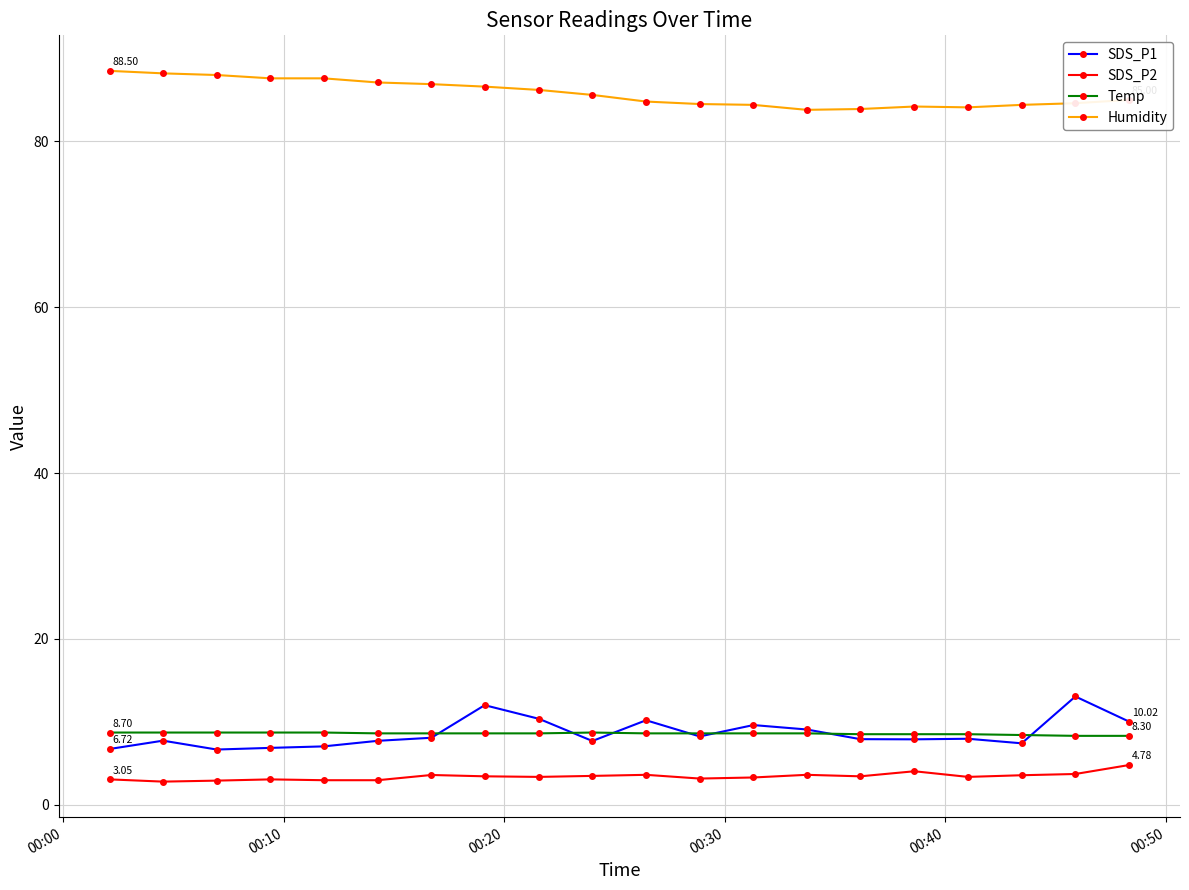

At how many categories does at least one series exceed 49?

20